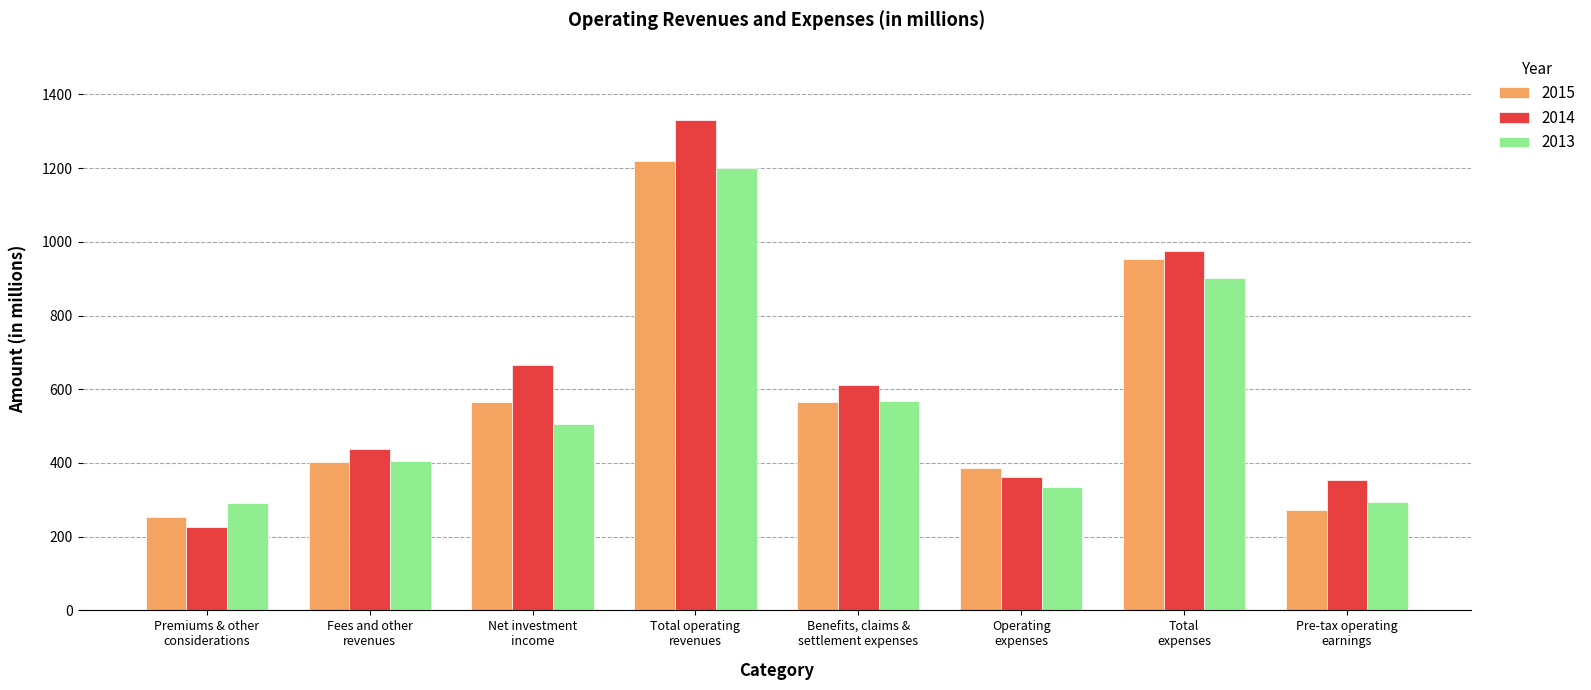

Is it true that 2013 equals 567.4 at Benefits, claims &
settlement expenses?

True